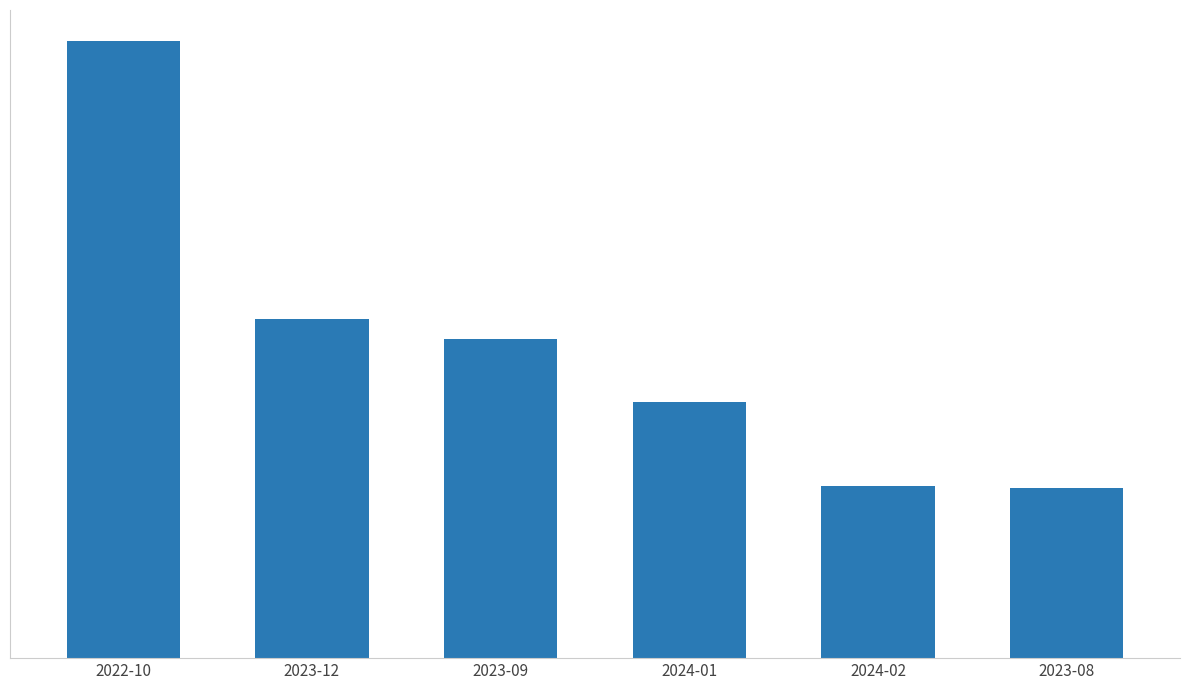

What is the value of the 6th bar from the left?

85